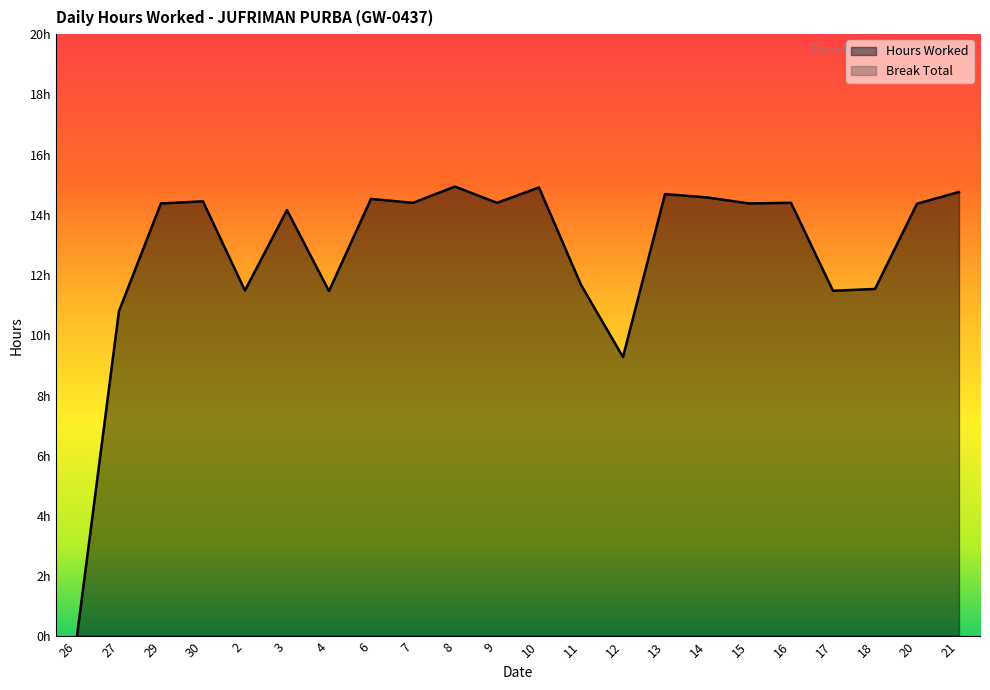

True or false: the data shows 8.0 at 26.

False